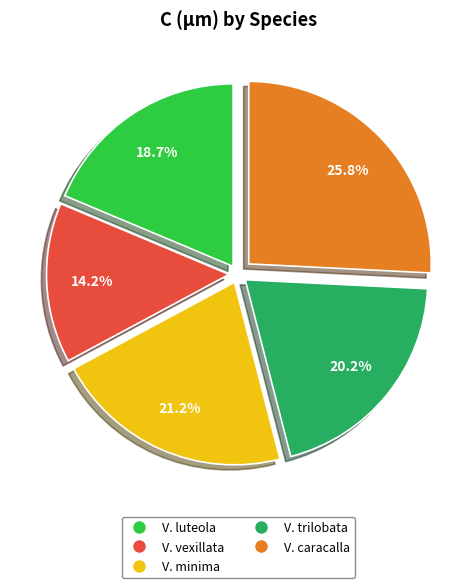

Rank the categories by value from highest to lowest.

V. caracalla, V. minima, V. trilobata, V. luteola, V. vexillata